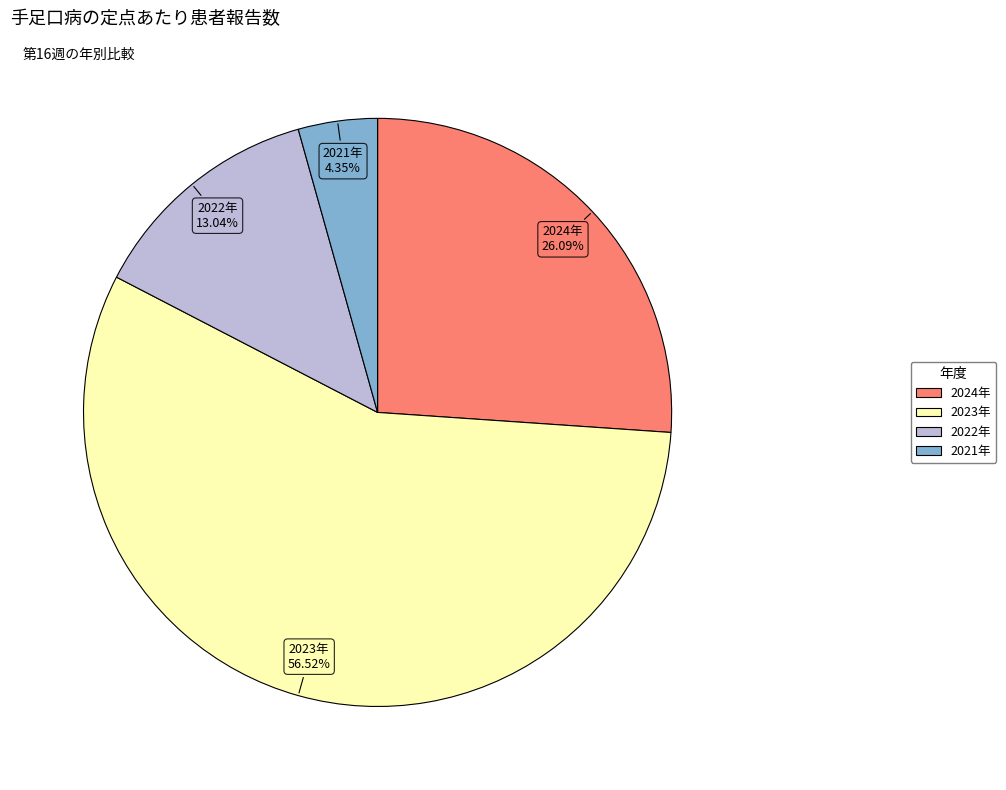

What percentage is the 2023年 slice, to the nearest percent?

57%